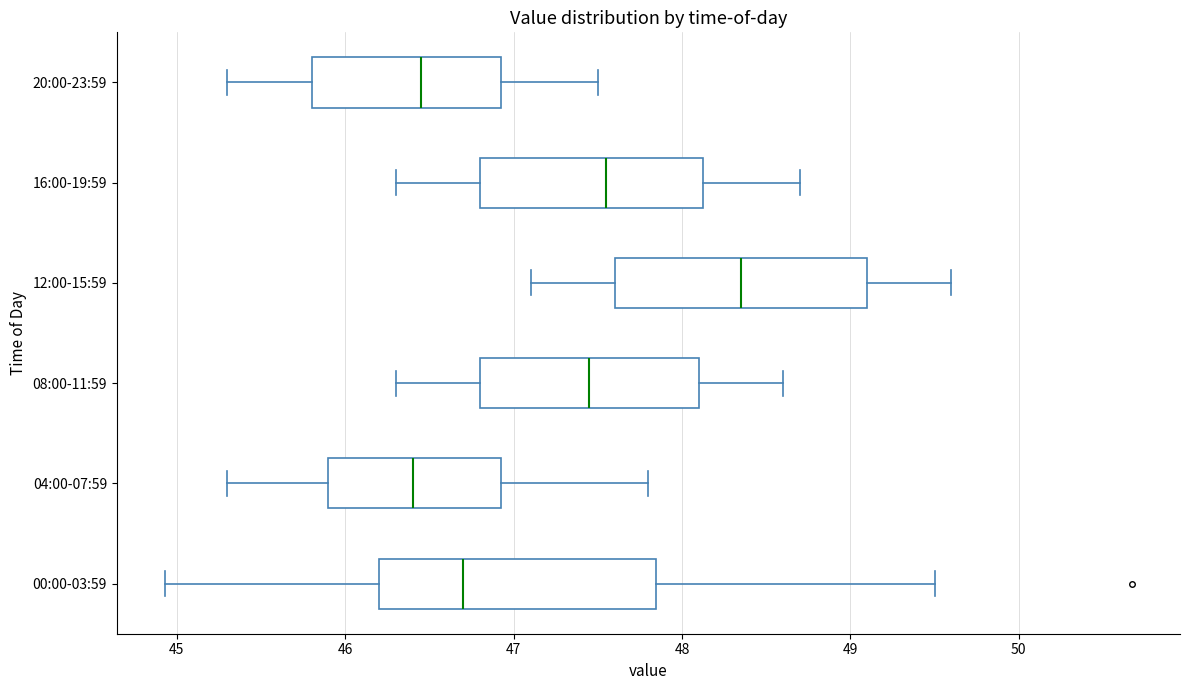

Reading bottom to top, read every box against the x-axis: the position of its median line, the range the box covers, and the ends of its whiskers. The values are not printed on the chart, so give them approximately, as read against the axis.

00:00-03:59: median 46.7, box 46.2 to 47.8, whiskers 44.9 to 49.5
04:00-07:59: median 46.4, box 45.9 to 46.9, whiskers 45.3 to 47.8
08:00-11:59: median 47.5, box 46.8 to 48.1, whiskers 46.3 to 48.6
12:00-15:59: median 48.4, box 47.6 to 49.1, whiskers 47.1 to 49.6
16:00-19:59: median 47.6, box 46.8 to 48.1, whiskers 46.3 to 48.7
20:00-23:59: median 46.5, box 45.8 to 46.9, whiskers 45.3 to 47.5